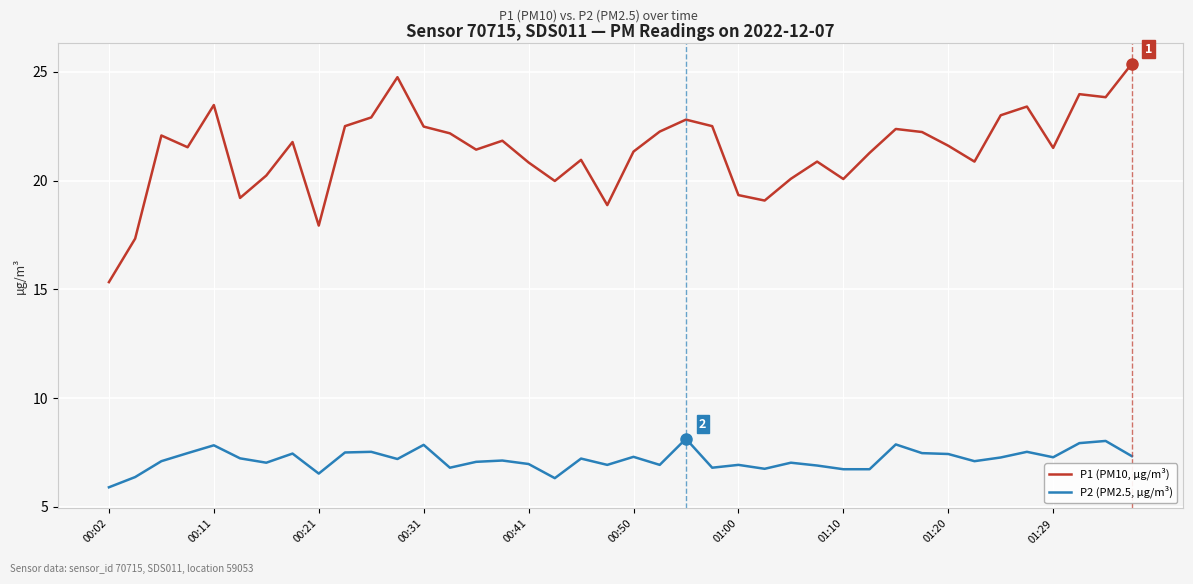

Which series has the largest range (max minus min)?

P1 (PM10, µg/m³)